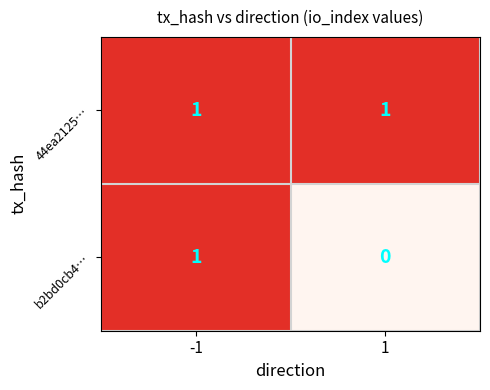

Count the number of data series in this chart.

2